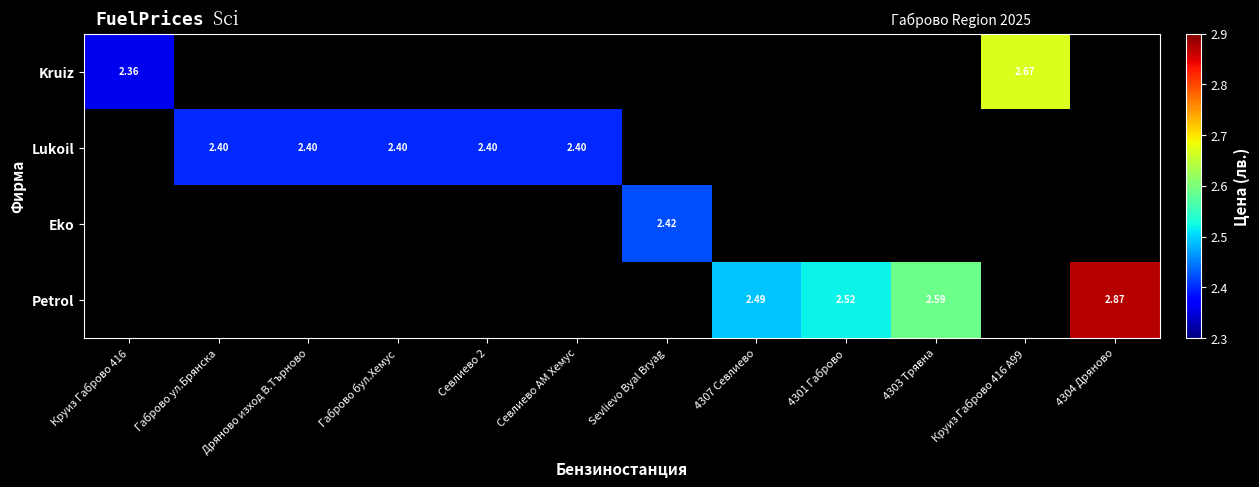

Which series changed the most between 4301 Габрово and 4303 Трявна?

Petrol